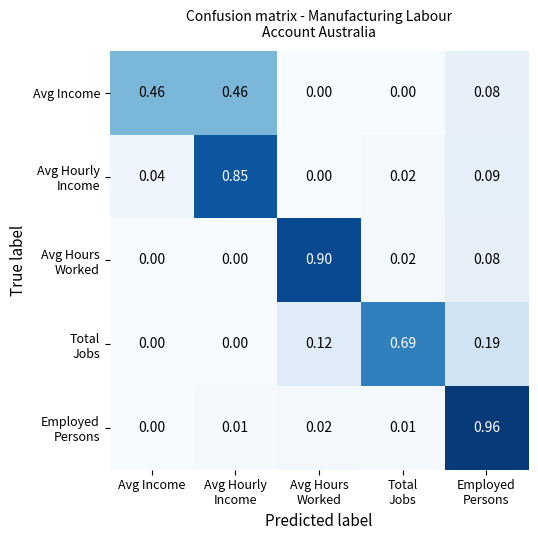

Which series has the largest total across all categories?

Avg Income